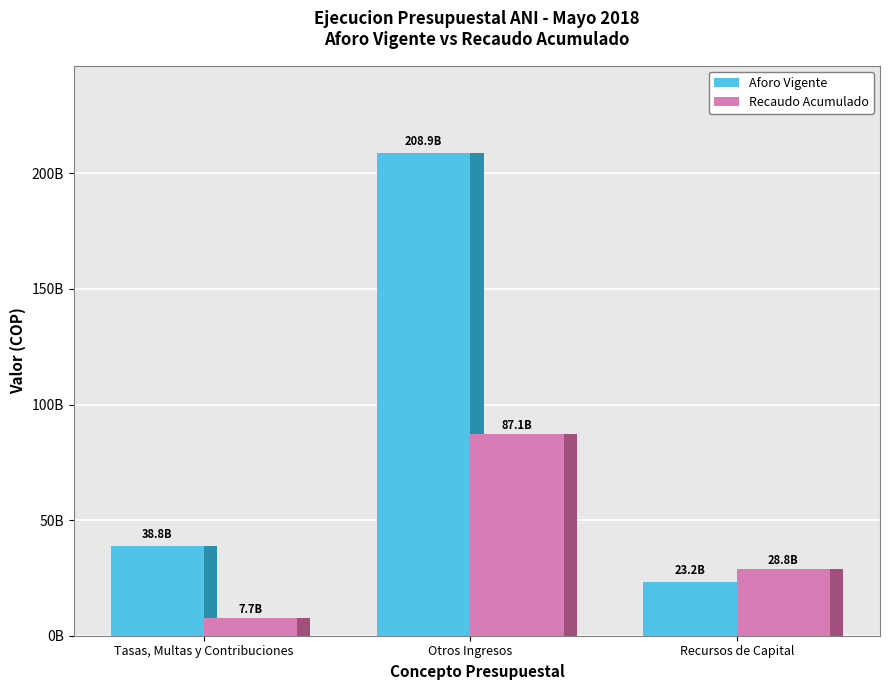

List the labels in order of Aforo Vigente value, largest first.

Otros Ingresos, Tasas, Multas y Contribuciones, Recursos de Capital